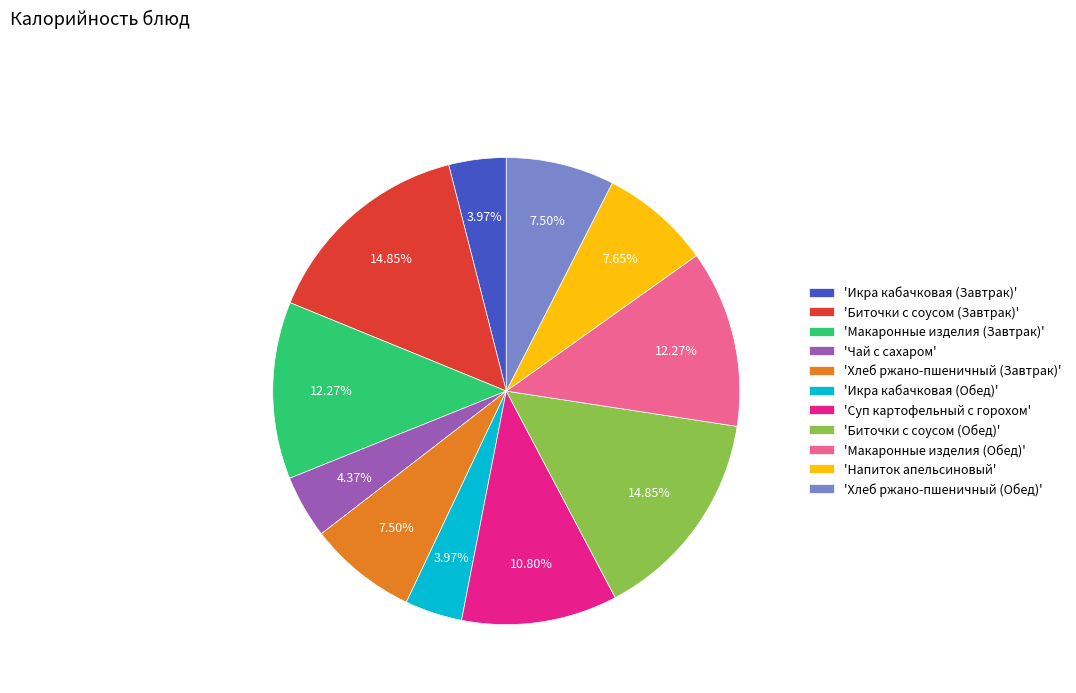

Approximately how many times larger is the value at 'Биточки с соусом (Завтрак)' compared to 'Хлеб ржано-пшеничный (Обед)'?

2.0